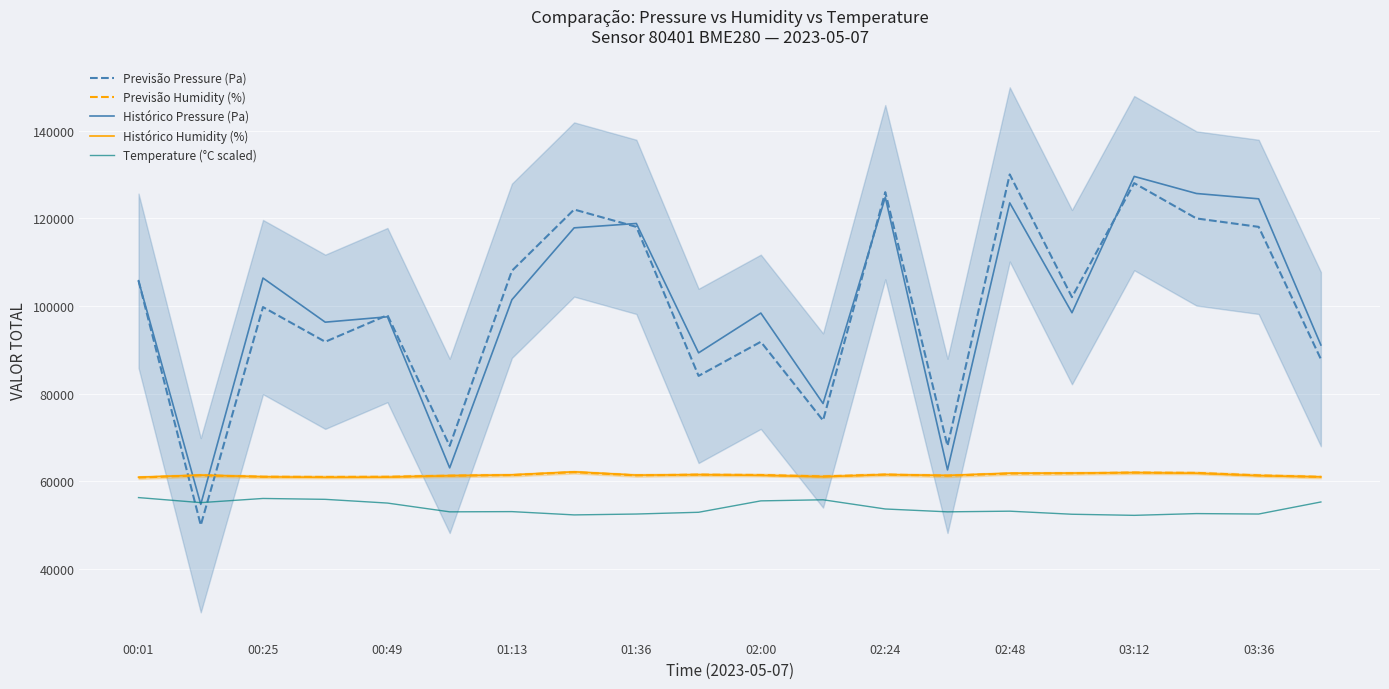

True or false: Previsão Pressure (Pa) has more than 2 interior local peaks.

True